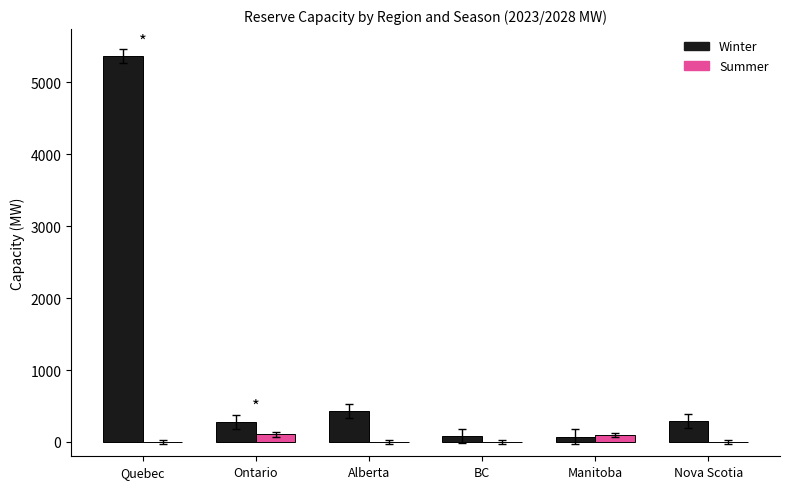

What is the total value across all series at Alberta?

429.7